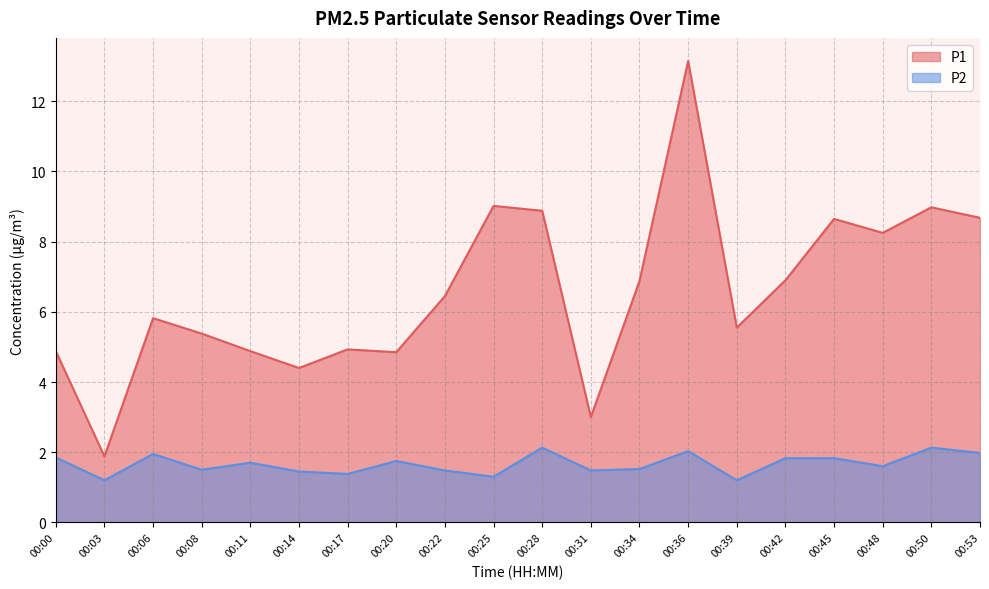

Reading left to right, what are all the values shown in this chart?

P1: 4.9	1.9	5.8	5.4	4.9	4.4	4.9	4.8	6.5	9.0	8.9	3.0	6.9	13.2	5.5	6.9	8.7	8.2	9.0	8.7
P2: 1.9	1.2	1.9	1.5	1.7	1.4	1.4	1.8	1.5	1.3	2.1	1.5	1.5	2.0	1.2	1.8	1.8	1.6	2.1	2.0